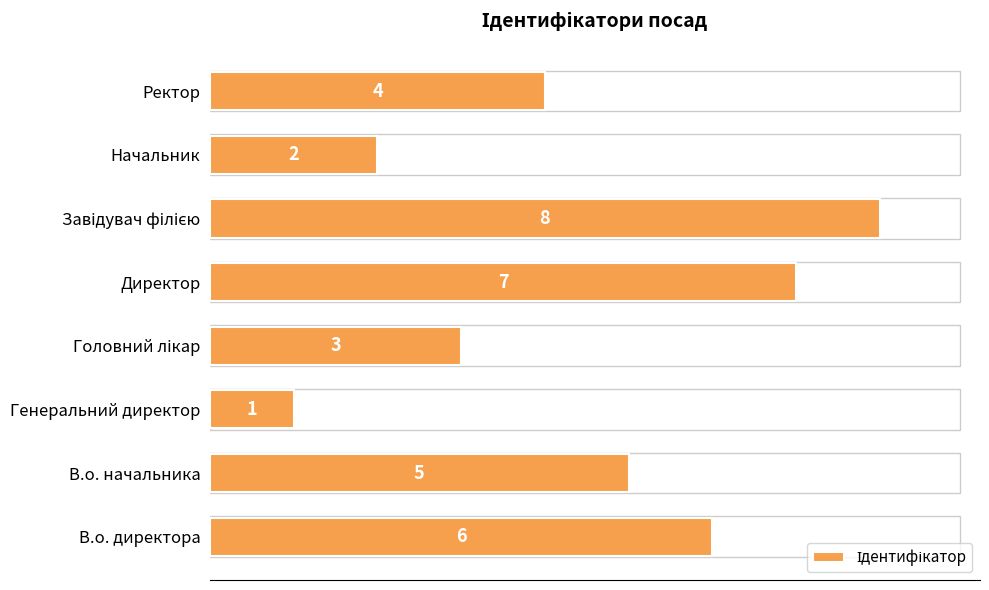

What is the maximum value shown in the chart?

8